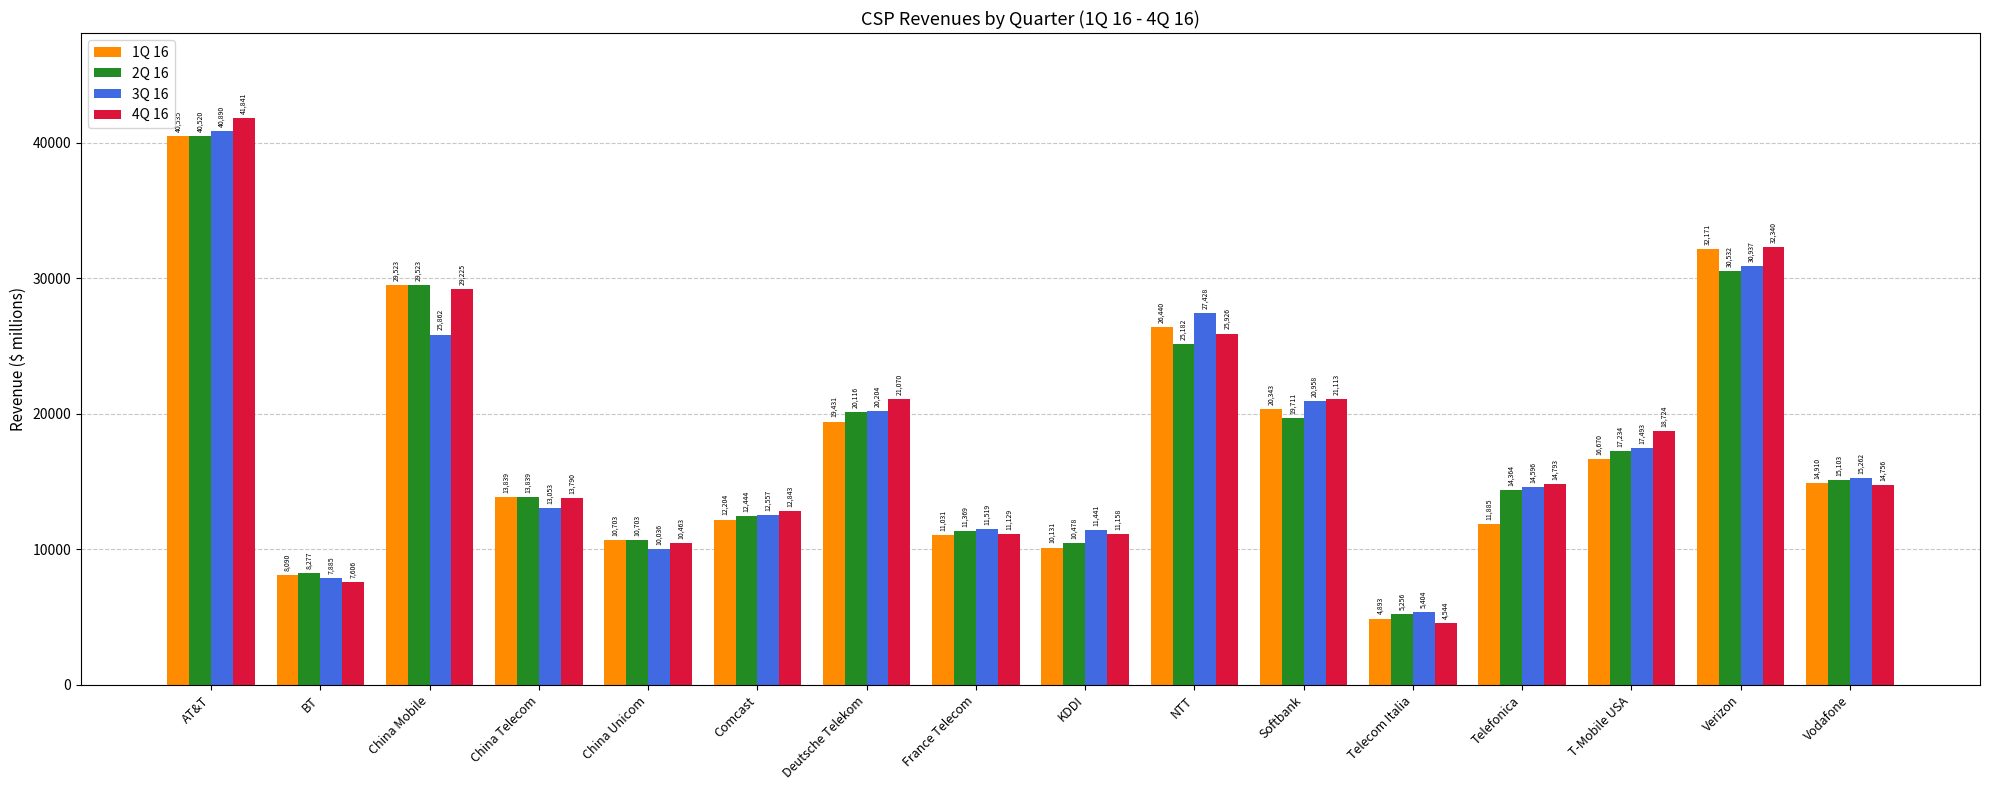

Which series has the largest total across all categories?

4Q 16